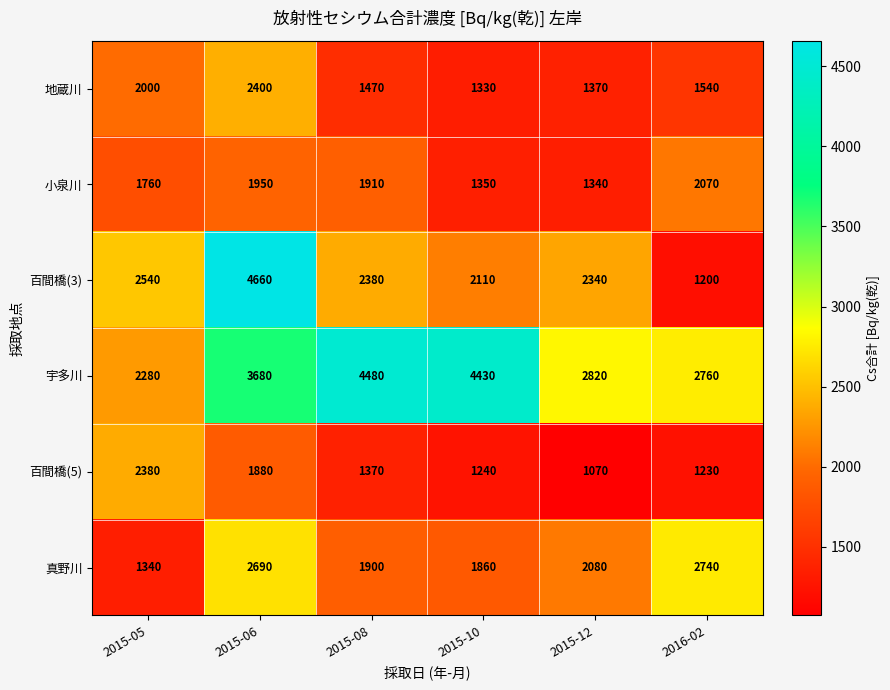

List the series in order of their peak value, lowest first.

小泉川, 百間橋(5), 地蔵川, 真野川, 宇多川, 百間橋(3)